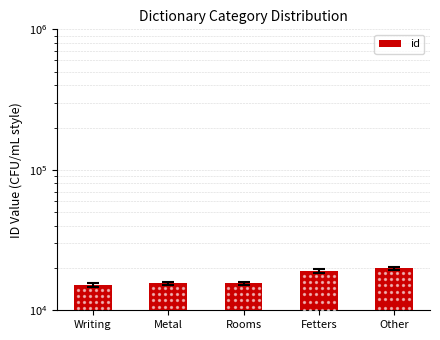

What is the ratio of the value at Writing to the value at Other?

0.8